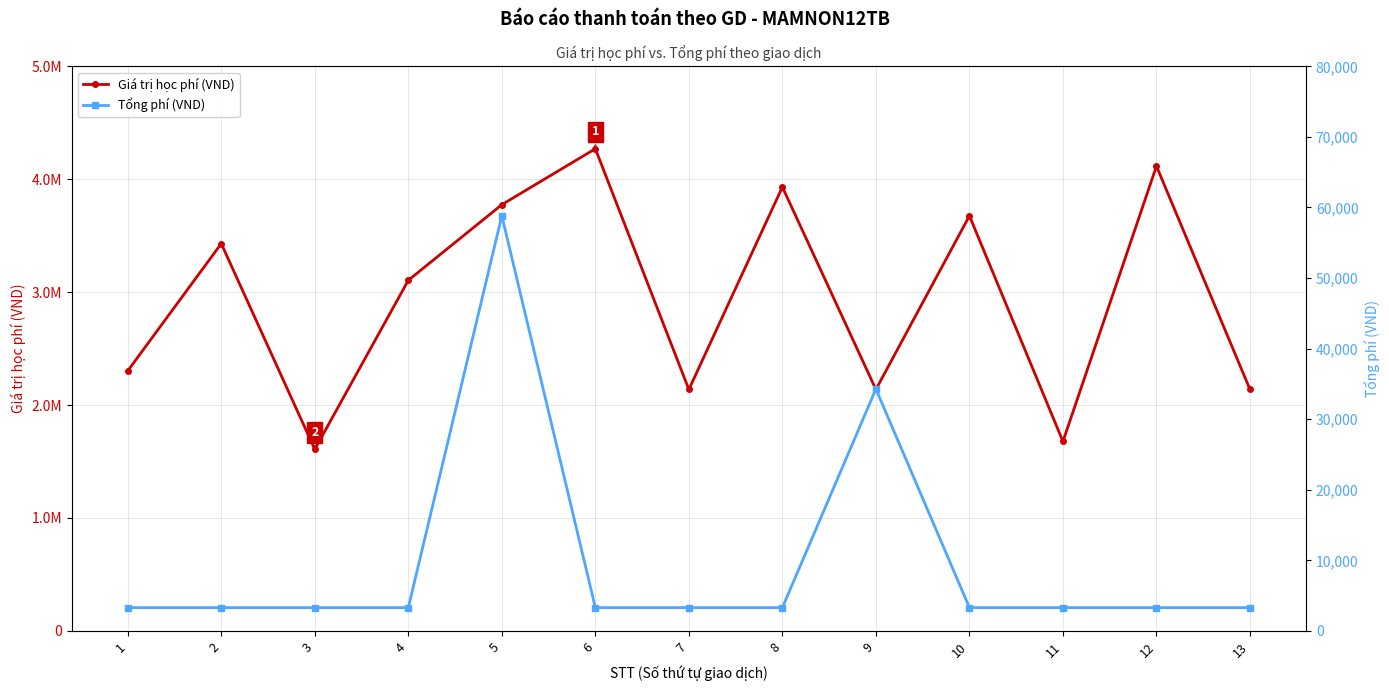

At 9, list the series in order from largest to smallest.

Giá trị học phí (VND), Tổng phí (VND)